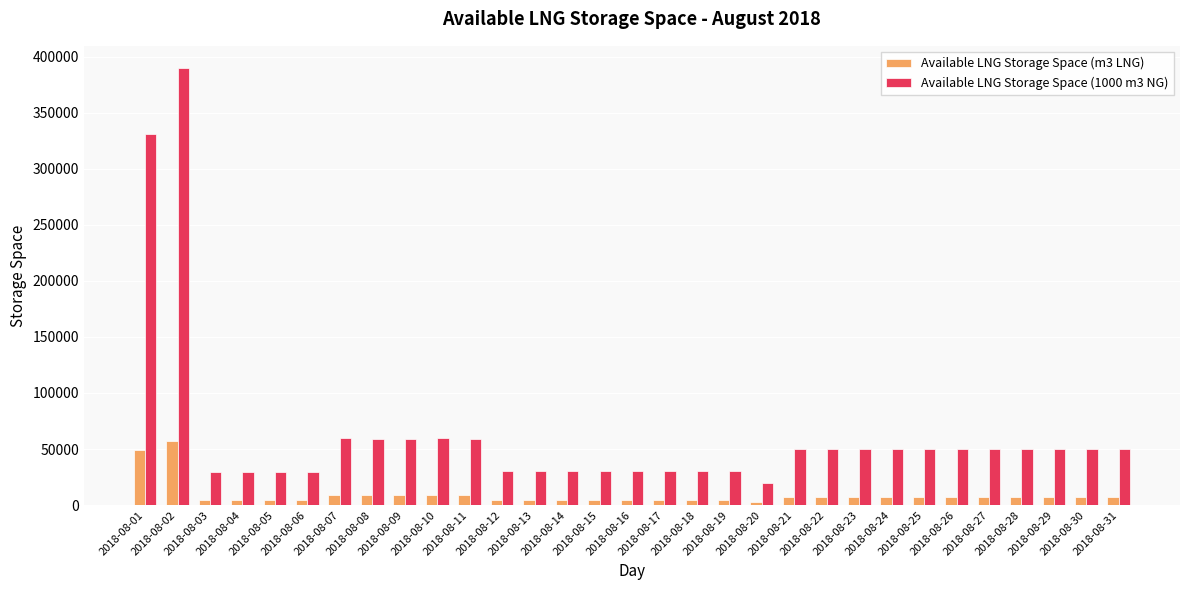

What are all the series names shown in the legend?

Available LNG Storage Space (m3 LNG), Available LNG Storage Space (1000 m3 NG)